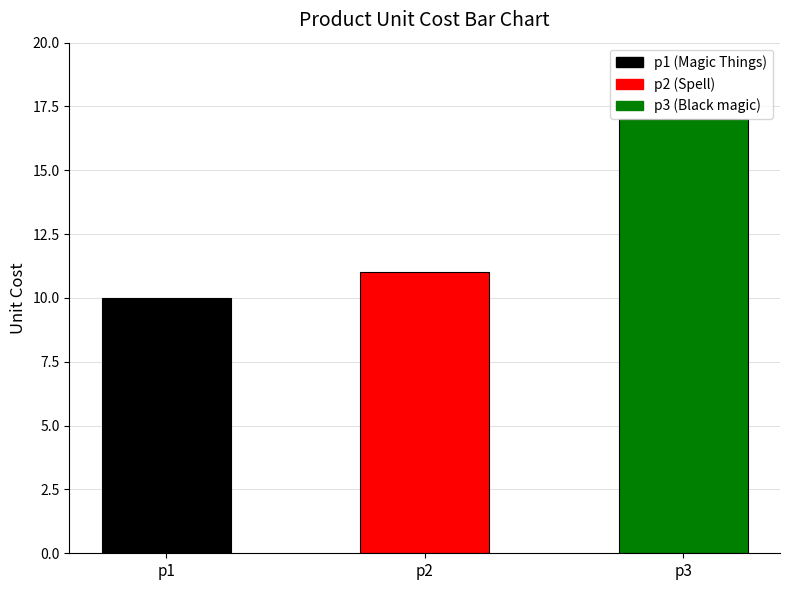

At which category does the chart reach its peak across all series?

p3